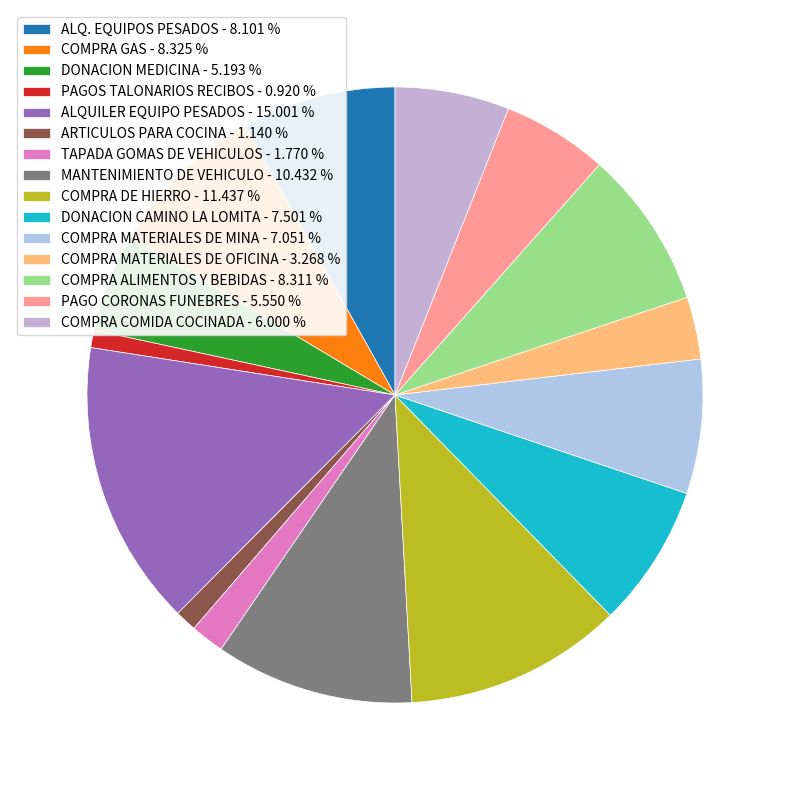

To the nearest percent, what percentage of the pie is ALQUILER EQUIPO PESADOS?

15%